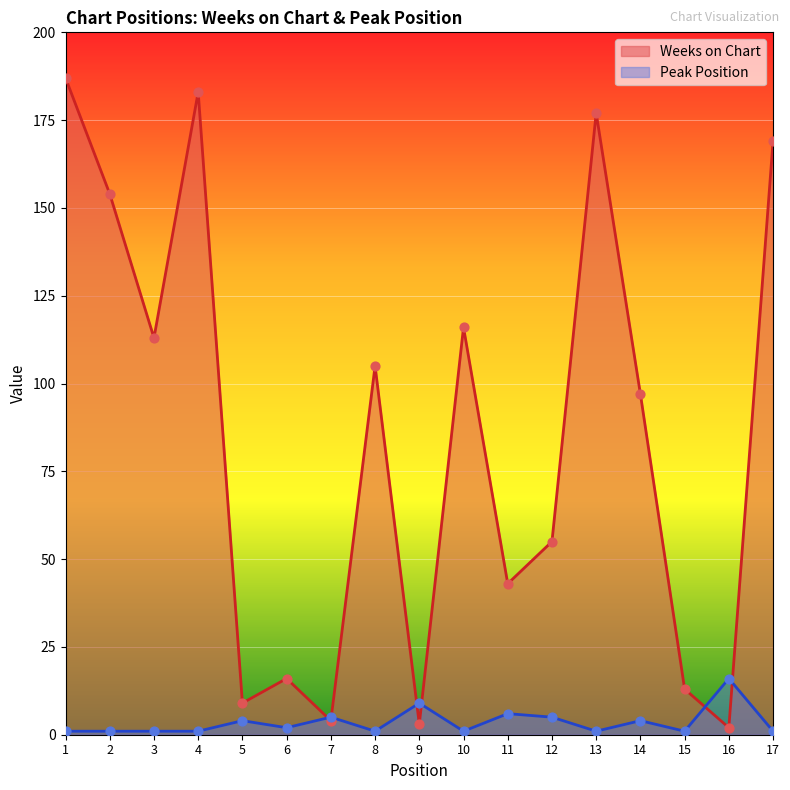

Is the value of Weeks on Chart at 13 greater than the value of Peak Position at 12?

Yes